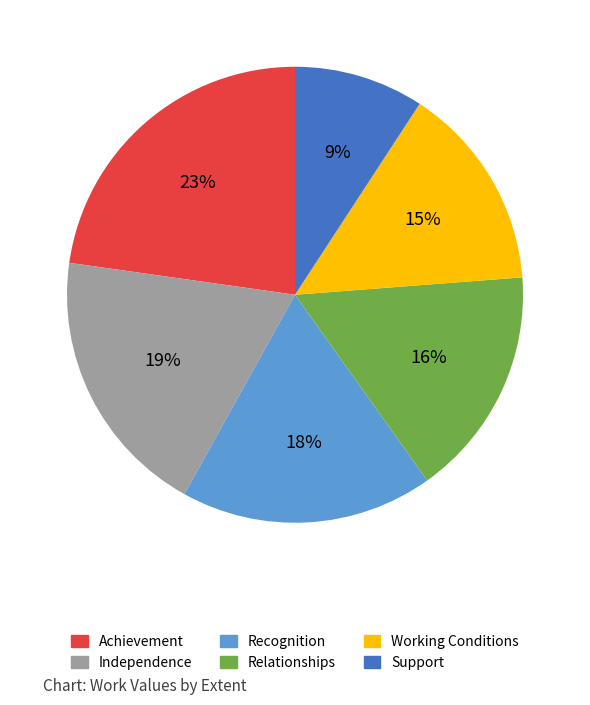

Approximately how many times larger is the value at Support compared to Independence?

0.5